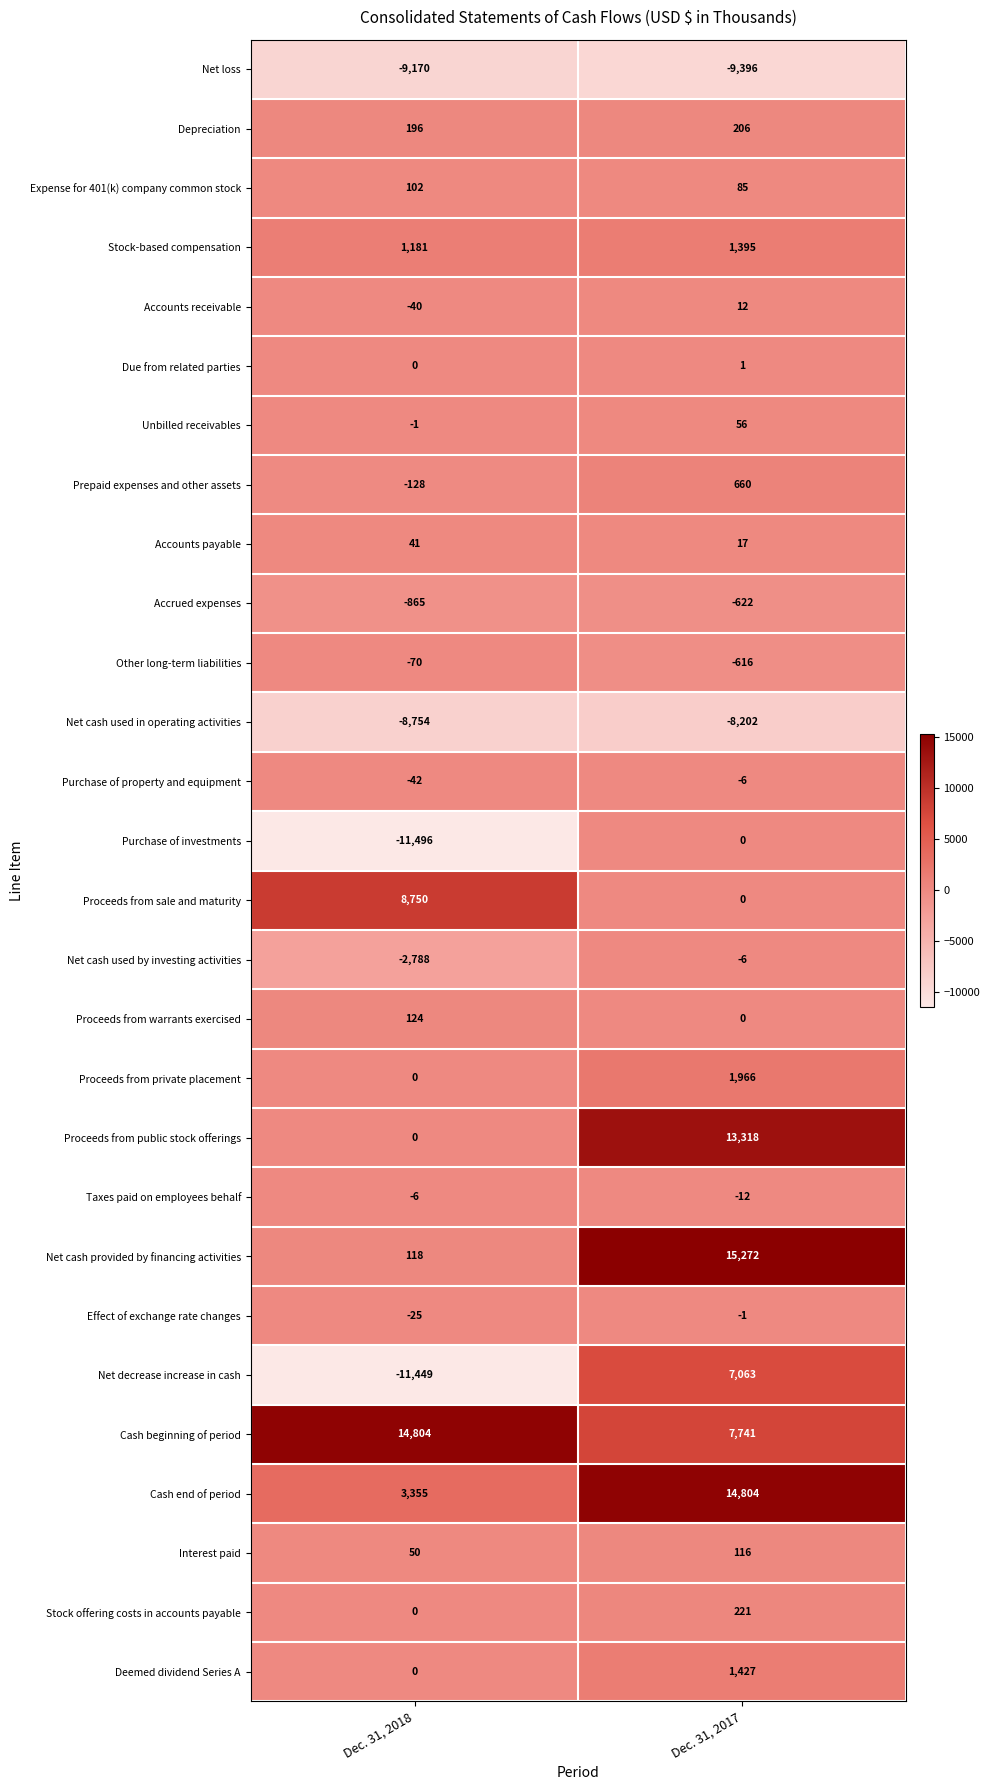

What is the smallest value displayed?

-11496